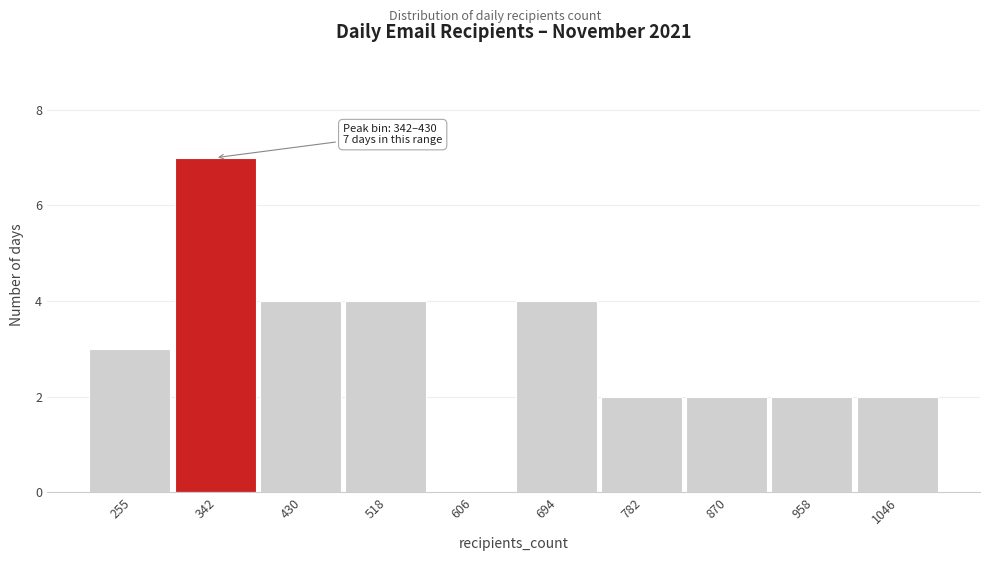

Reading left to right, extract all data points from this chart.

255=3	342=7	430=4	518=4	606=0	694=4	782=2	870=2	958=2	1046=2